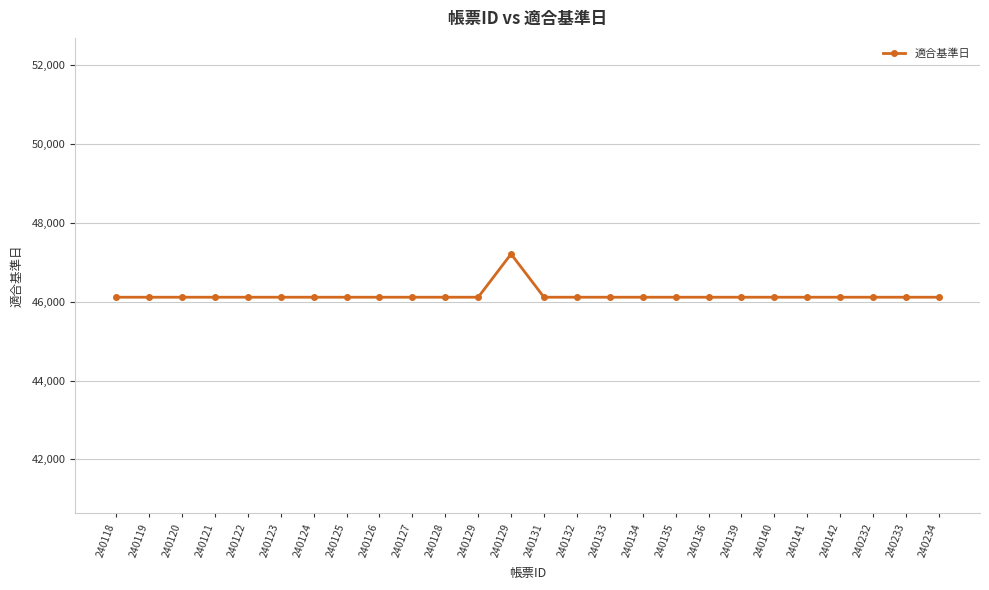

Rank the categories by value from highest to lowest.

240129, 240118, 240119, 240120, 240121, 240122, 240123, 240124, 240125, 240126, 240127, 240128, 240129, 240131, 240132, 240133, 240134, 240135, 240136, 240139, 240140, 240141, 240142, 240232, 240233, 240234